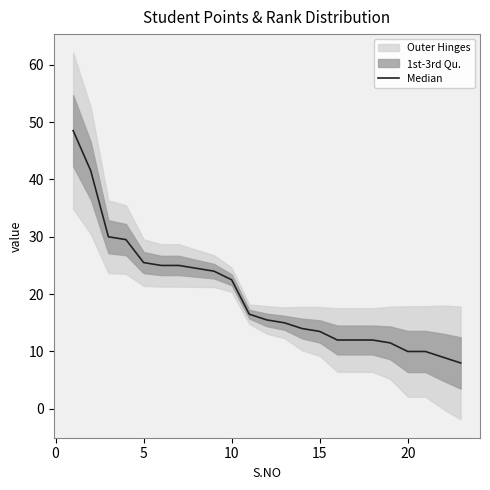

What is the change in value from −5 to 19?

-38.5